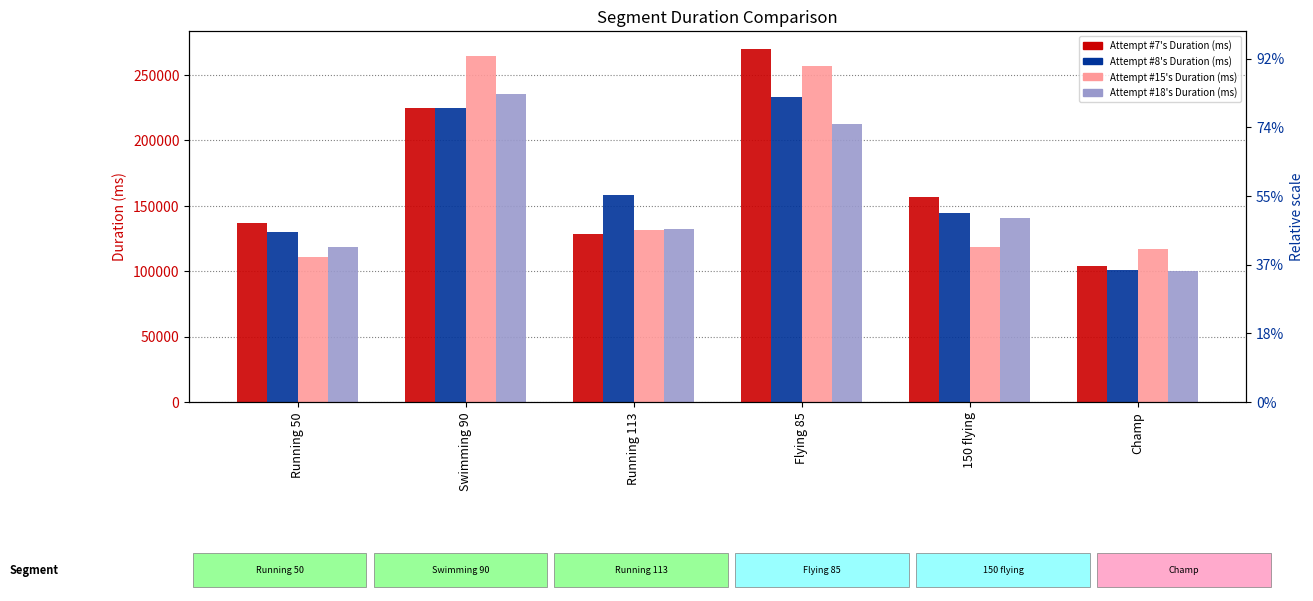

Is the value of Attempt #15's Duration (ms) at 150 flying greater than the value of Attempt #7's Duration (ms) at Swimming 90?

No